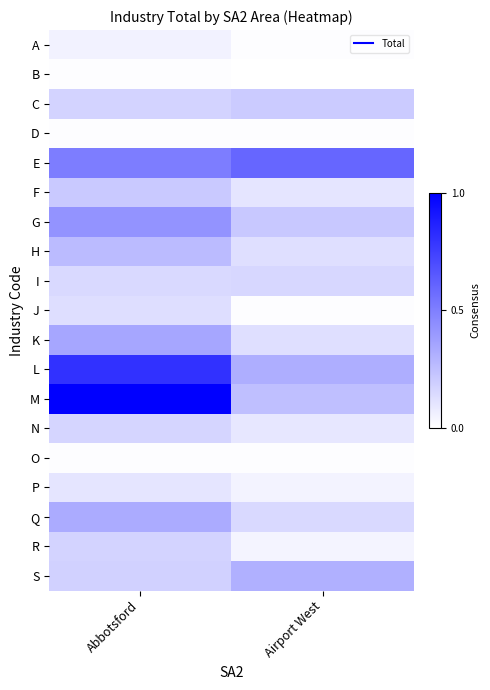

Reading left to right, extract all data points from this chart.

A: Abbotsford=0.1	Airport West=0.0
B: Abbotsford=0.0	Airport West=0.0
C: Abbotsford=0.2	Airport West=0.2
D: Abbotsford=0.0	Airport West=0.0
E: Abbotsford=0.5	Airport West=0.6
F: Abbotsford=0.2	Airport West=0.1
G: Abbotsford=0.4	Airport West=0.2
H: Abbotsford=0.3	Airport West=0.1
I: Abbotsford=0.2	Airport West=0.2
J: Abbotsford=0.1	Airport West=0.0
K: Abbotsford=0.3	Airport West=0.1
L: Abbotsford=0.8	Airport West=0.3
M: Abbotsford=1.0	Airport West=0.3
N: Abbotsford=0.2	Airport West=0.1
O: Abbotsford=0.0	Airport West=0.0
P: Abbotsford=0.1	Airport West=0.0
Q: Abbotsford=0.3	Airport West=0.2
R: Abbotsford=0.2	Airport West=0.0
S: Abbotsford=0.2	Airport West=0.3